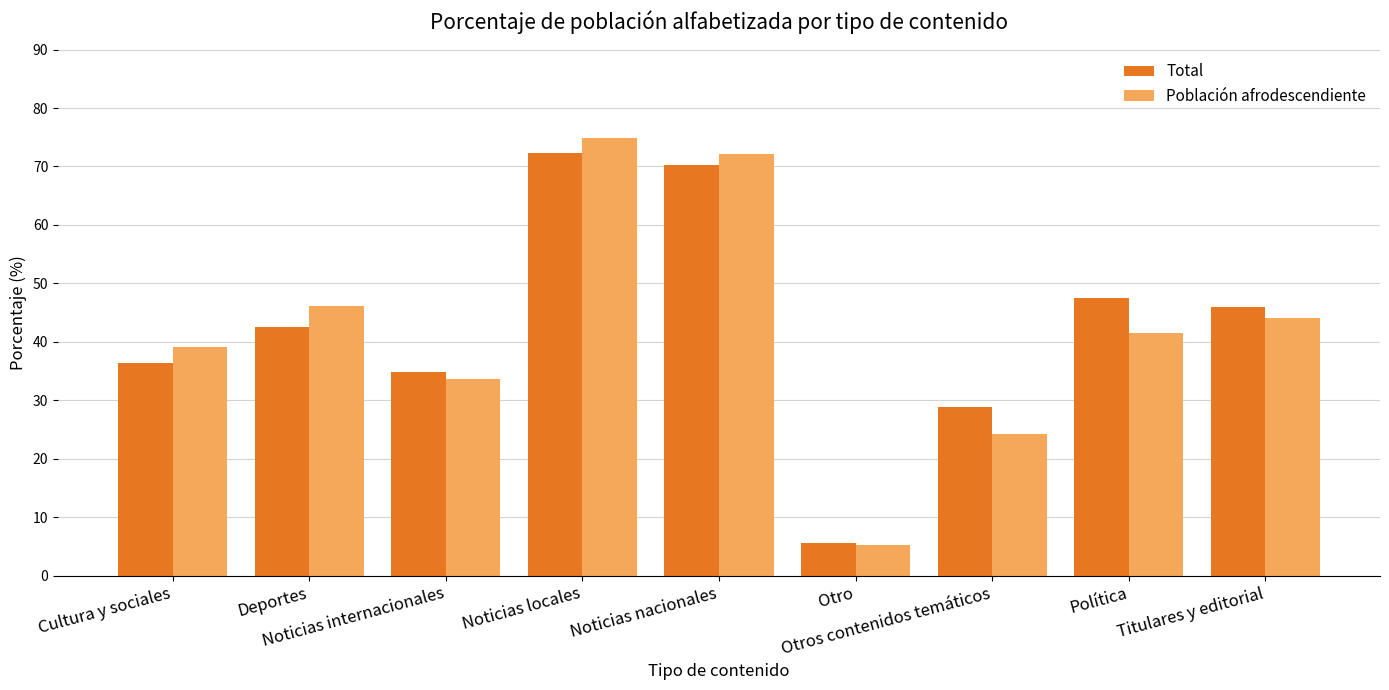

What is the average value of the Población afrodescendiente series?

42.3